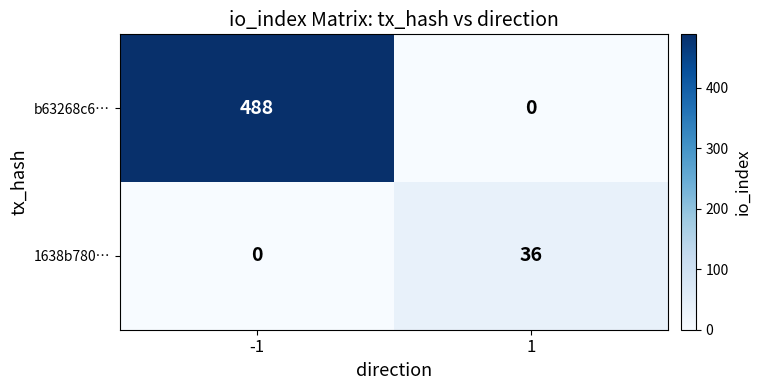

The value of b63268c6… at 1 is 0. True or false?

True